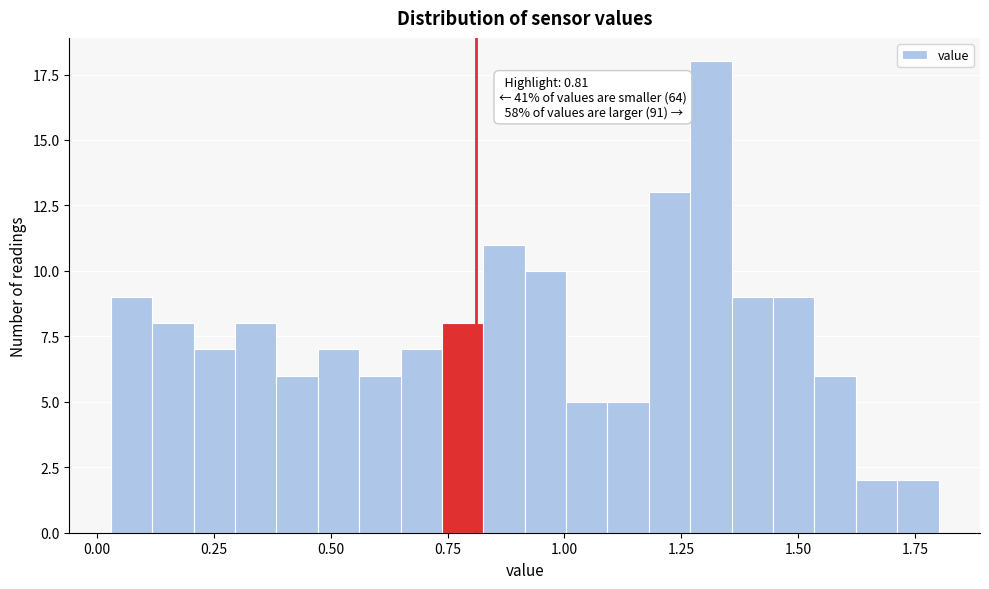

Read against the x-axis, roughly where is the centre of the tallest bar?

1.30